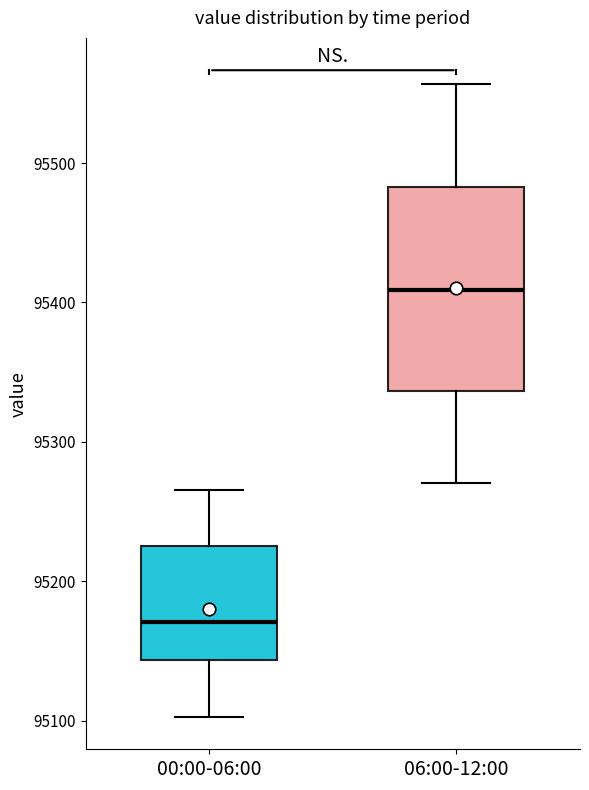

Which box is the tallest, from its lower edge to its upper edge?

06:00-12:00